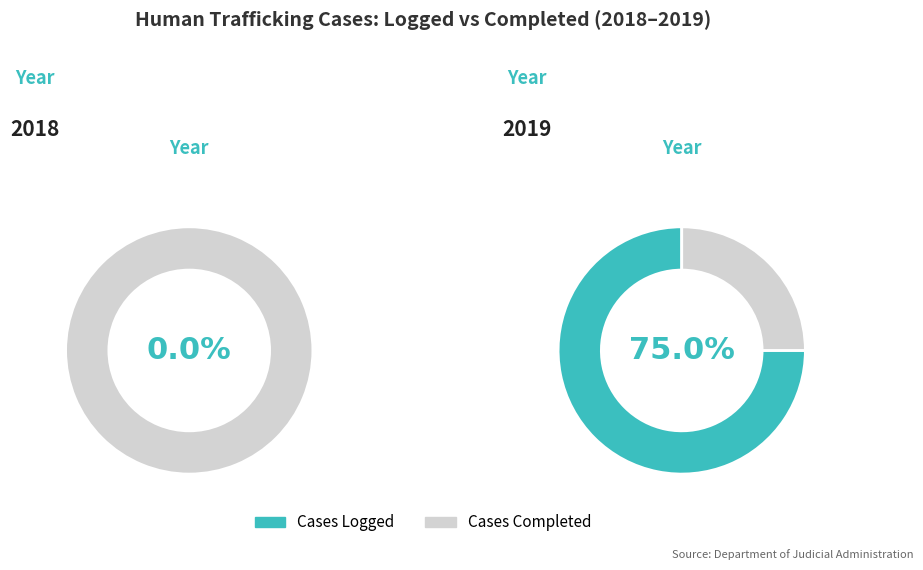

To the nearest percent, what is the average slice percentage?

50%